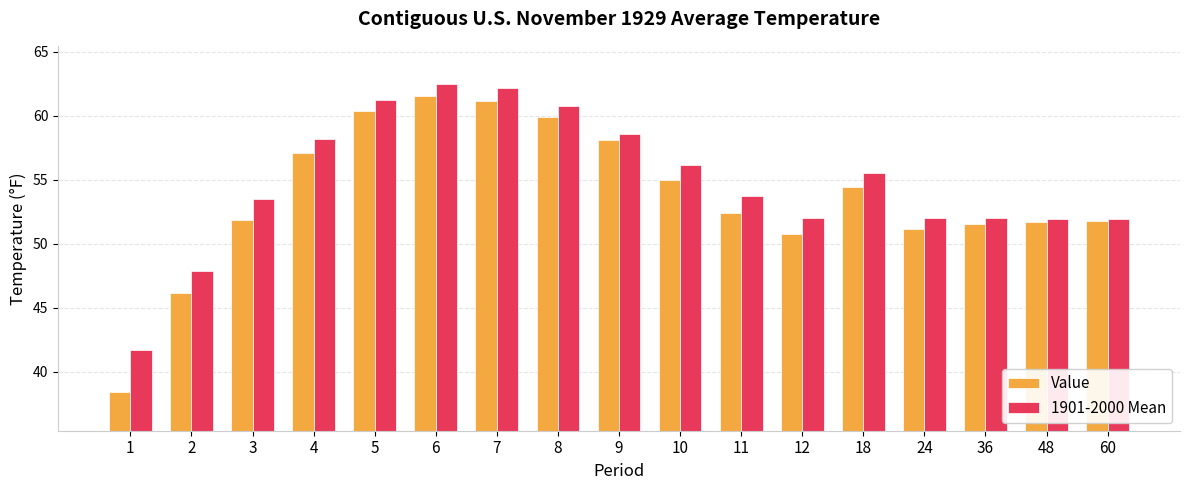

What are all the series names shown in the legend?

Value, 1901-2000 Mean